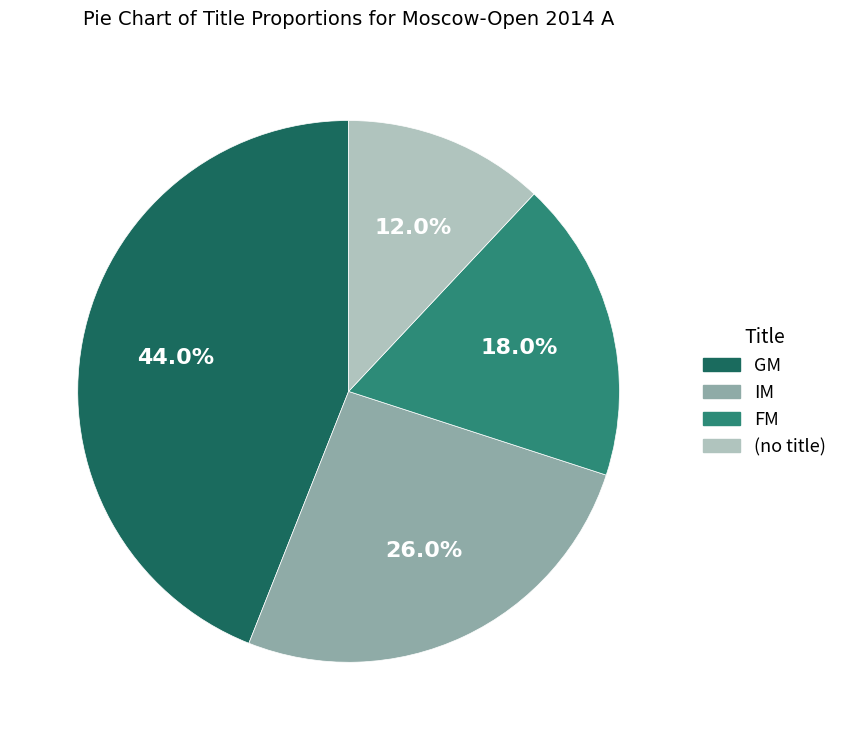

Is there a majority slice in this chart?

No